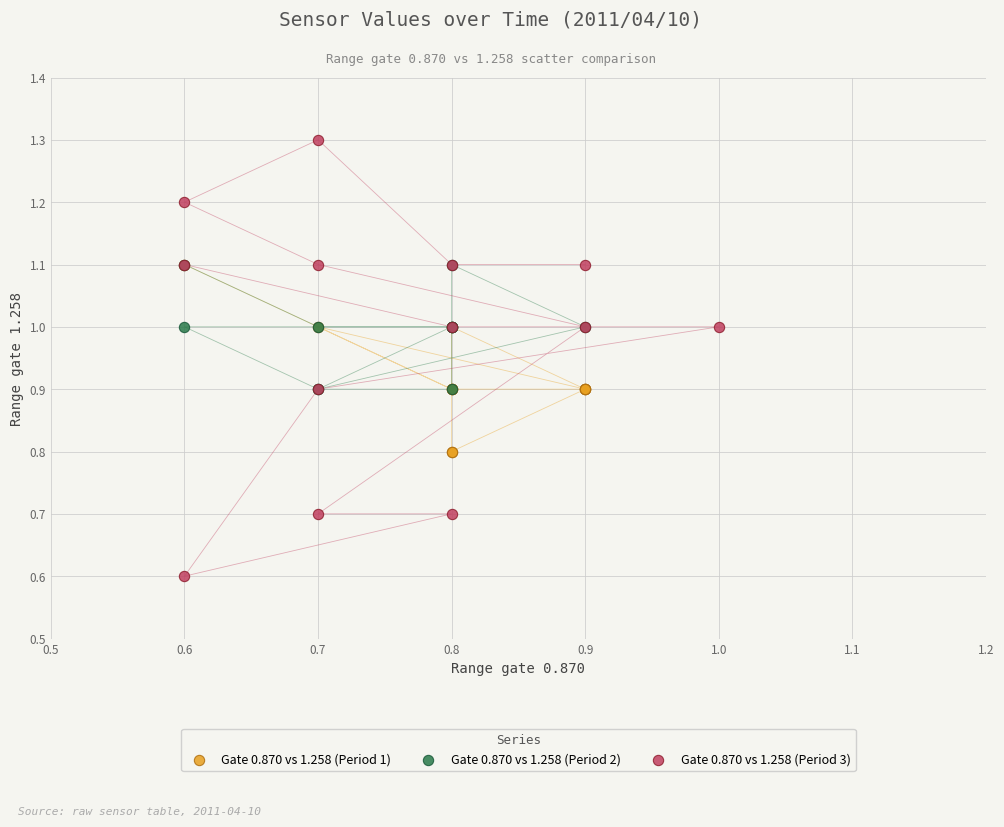

Which series contains the lowest Y value?

Gate 0.870 vs 1.258 (Period 3)